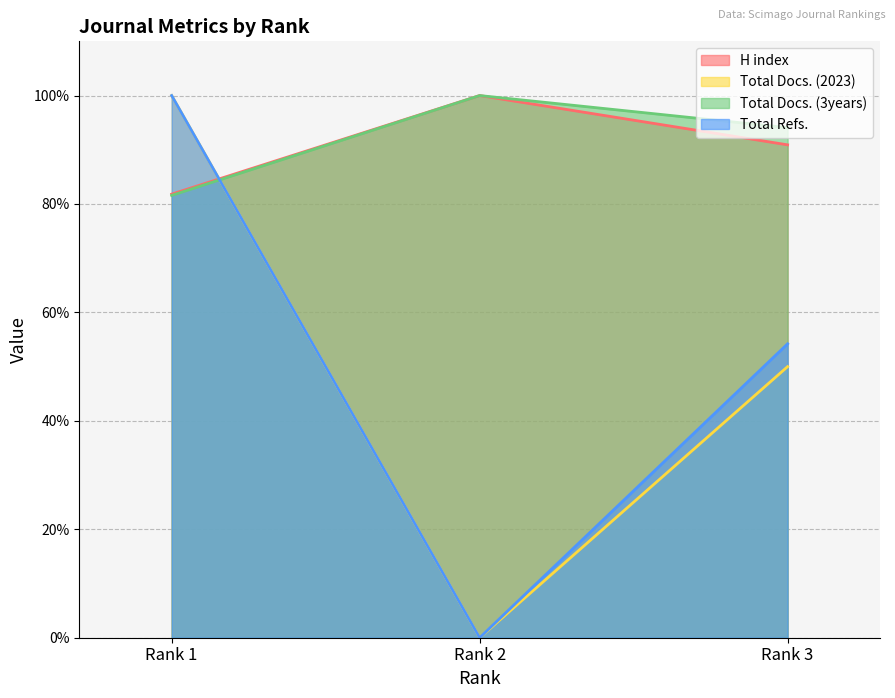

Reading left to right, extract all data points from this chart.

H index: Rank 1=81.8	Rank 2=100.0	Rank 3=90.9
Total Docs. (2023): Rank 1=100.0	Rank 2=0.0	Rank 3=50.0
Total Docs. (3years): Rank 1=81.6	Rank 2=100.0	Rank 3=94.1
Total Refs.: Rank 1=100.0	Rank 2=0.0	Rank 3=54.2